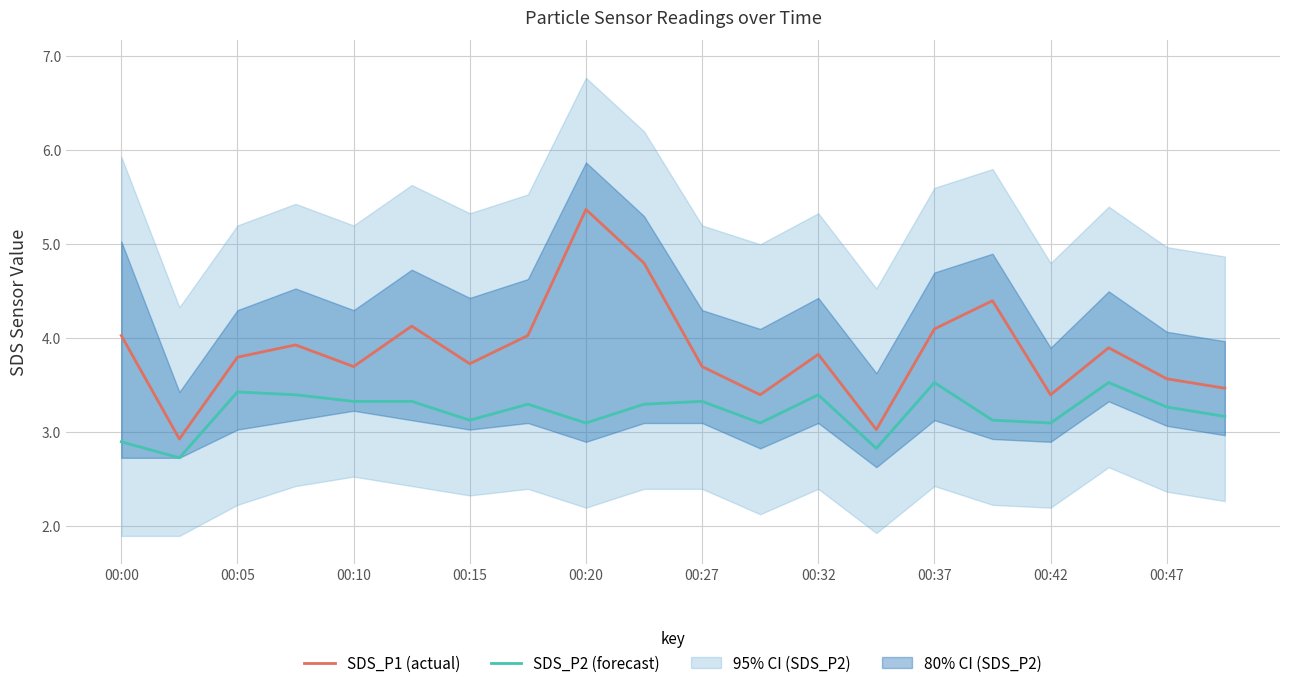

What is the minimum value for SDS_P2 (forecast)?

2.7